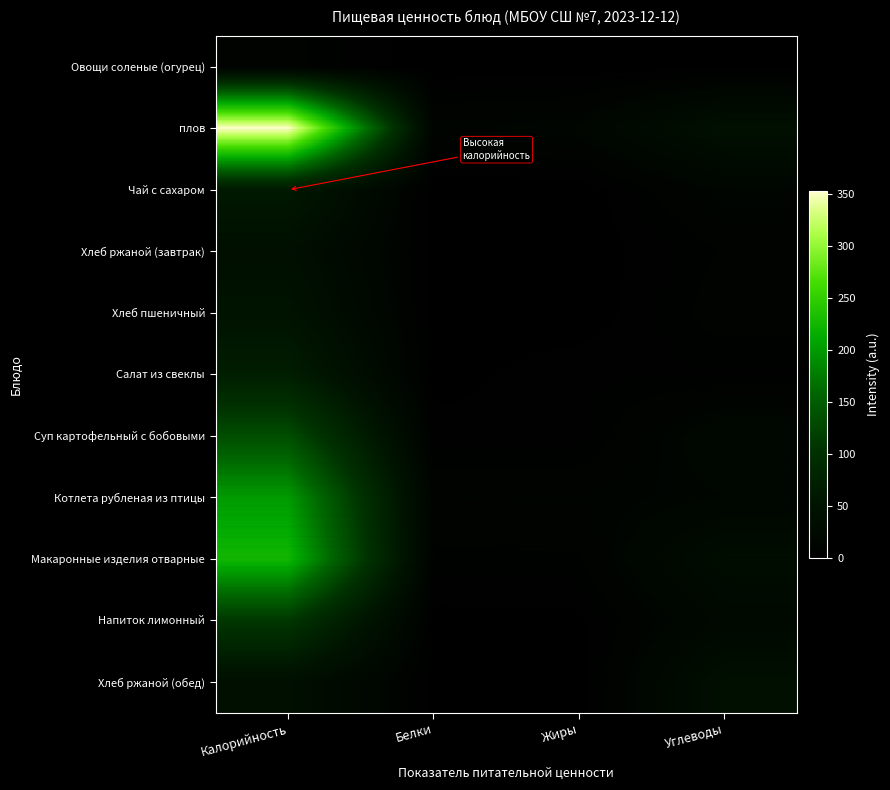

Rank the series at Углеводы from highest to lowest value.

плов, Хлеб ржаной (обед), Макаронные изделия отварные, Напиток лимонный, Суп картофельный с бобовыми, Котлета рубленая из птицы, Чай с сахаром, Хлеб пшеничный, Хлеб ржаной (завтрак), Салат из свеклы, Овощи соленые (огурец)